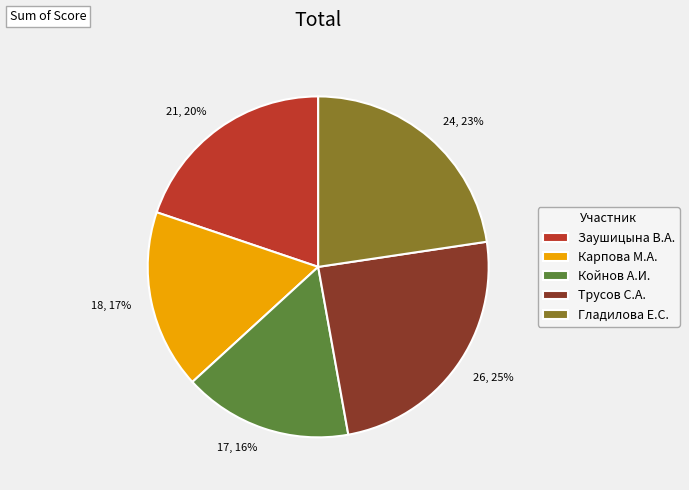

Which has a higher value, 24, 23% or 18, 17%?

24, 23%